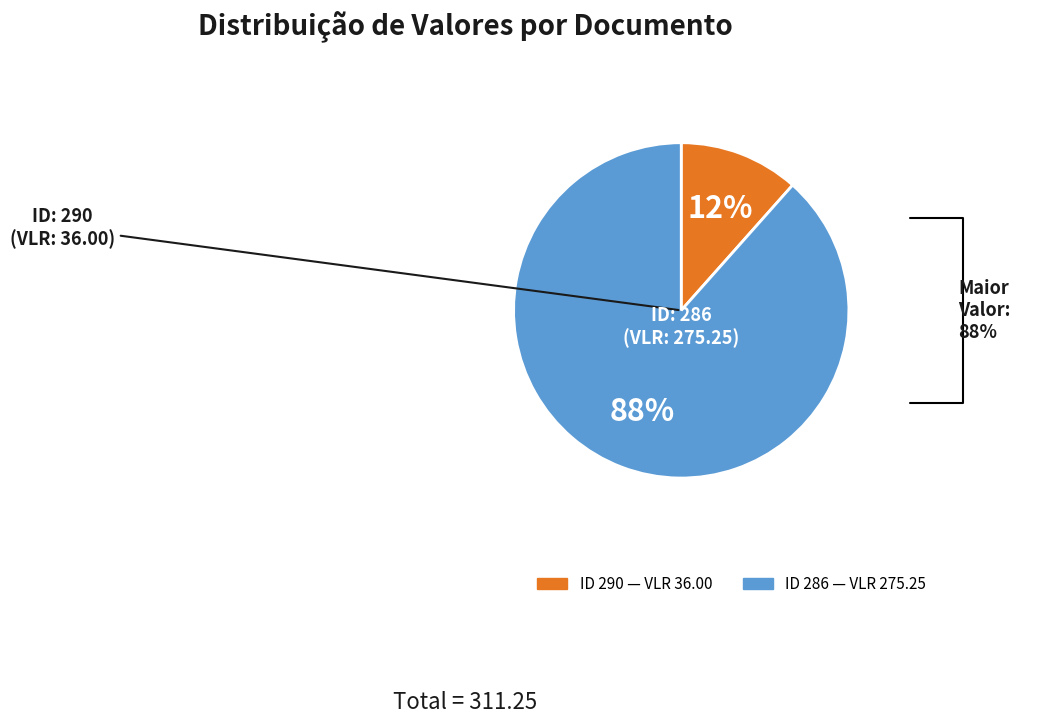

Is there a majority slice in this chart?

Yes